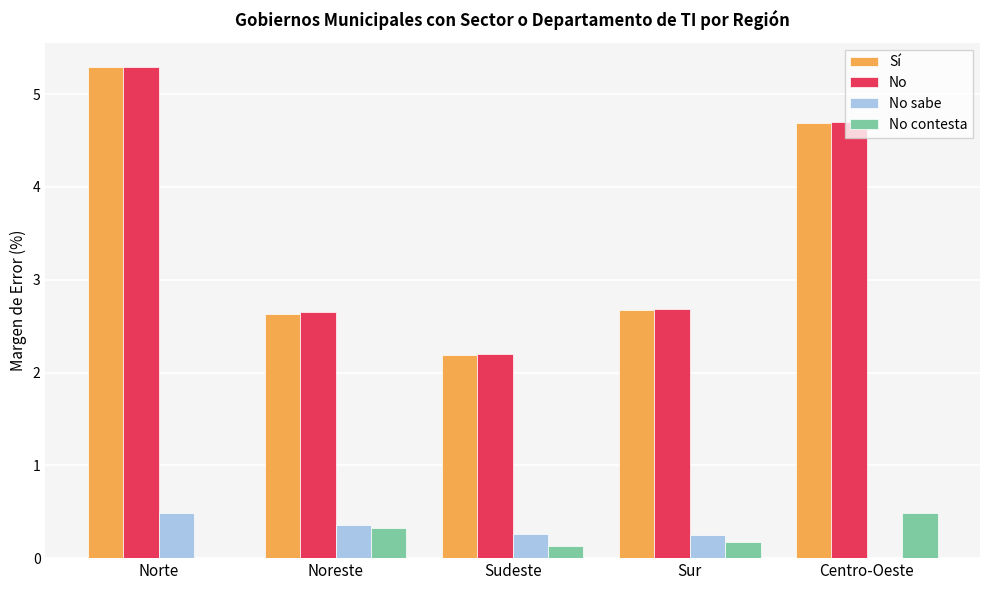

What is the average value of the No sabe series?

0.3